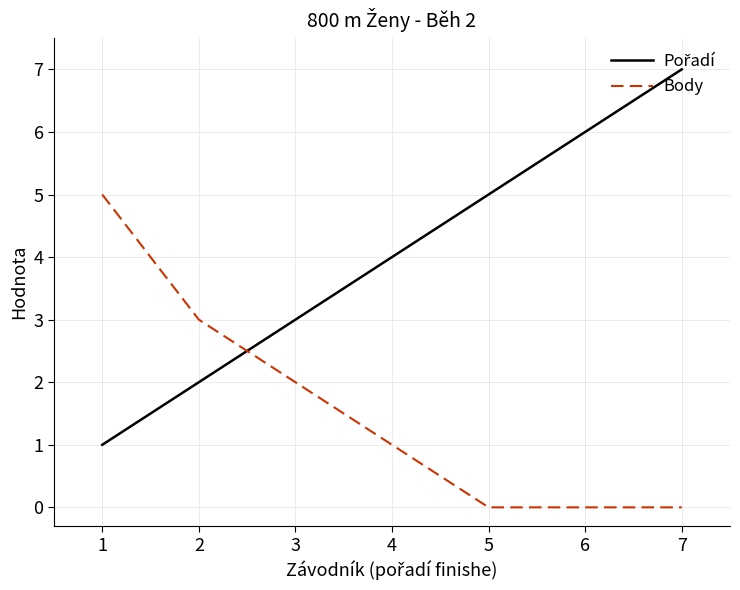

The value of Body at 6 is 0. True or false?

True